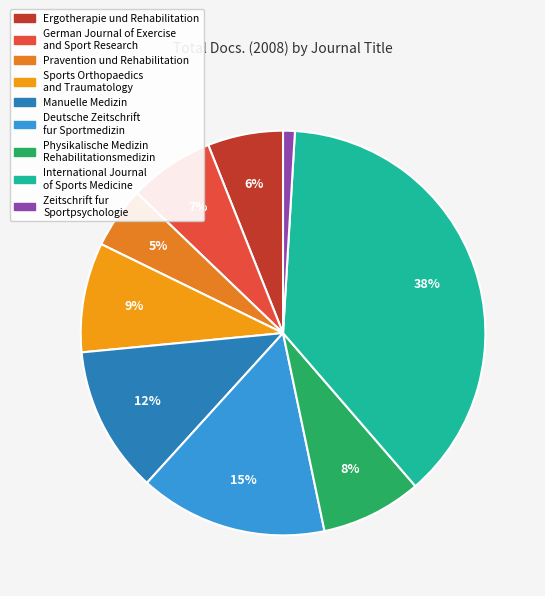

Which category has the biggest portion of the pie?

International Journal of Sports Medicine